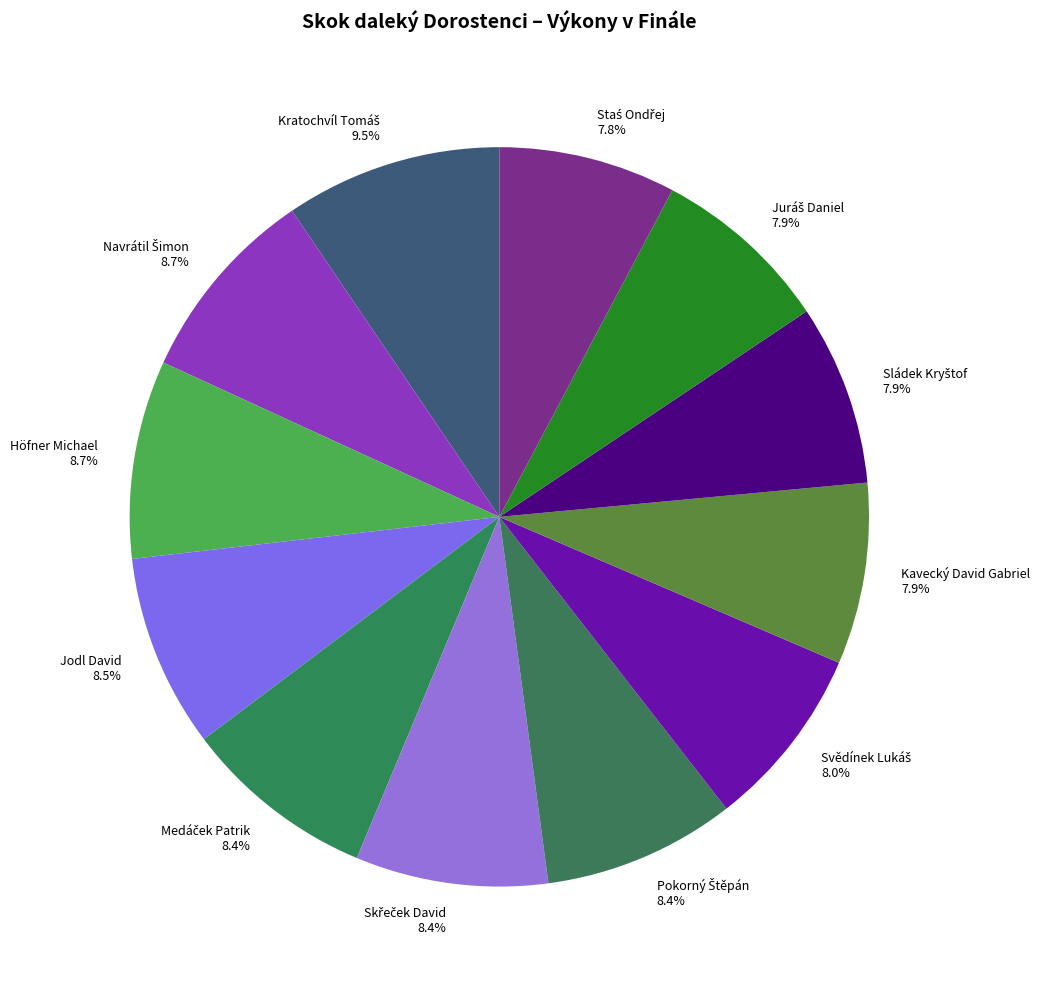

Between Kavecký David Gabriel and Jodl David, which is larger?

Jodl David